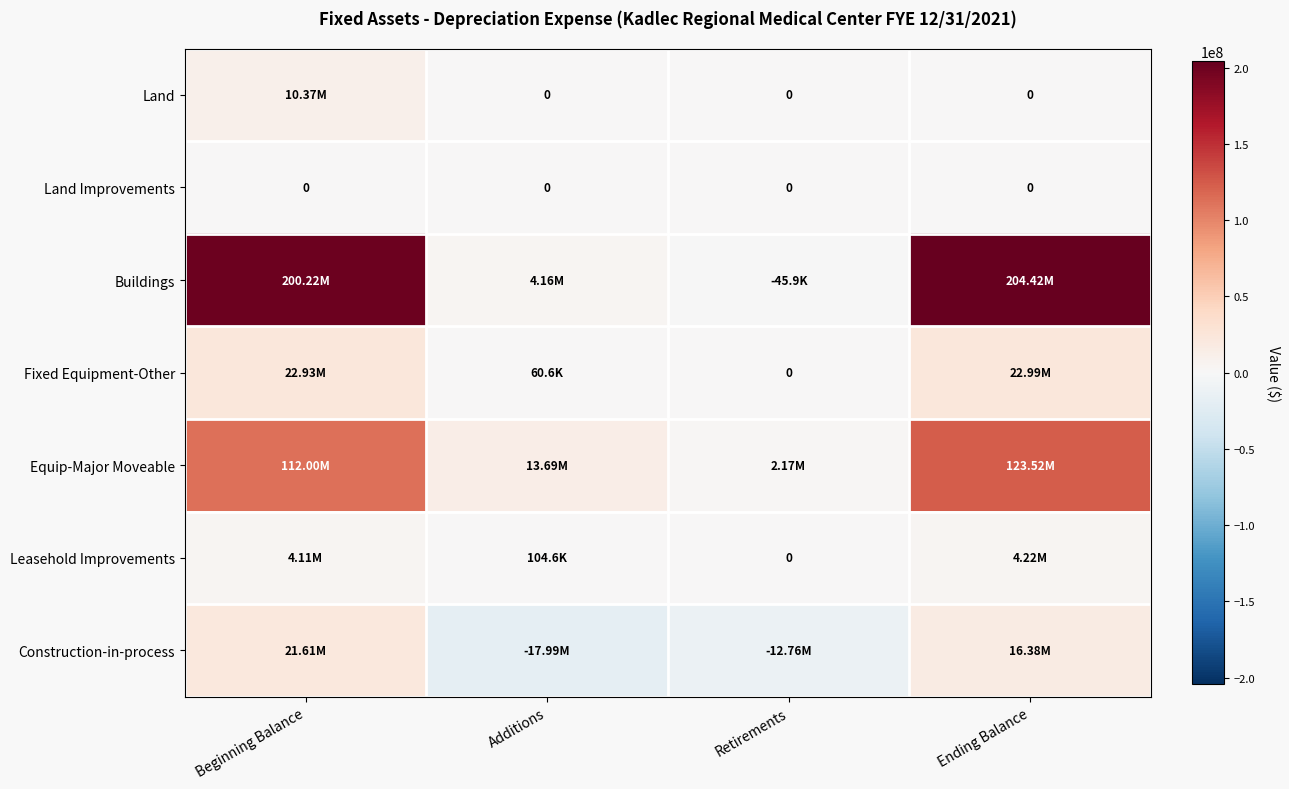

How many categories are shown in the chart?

4